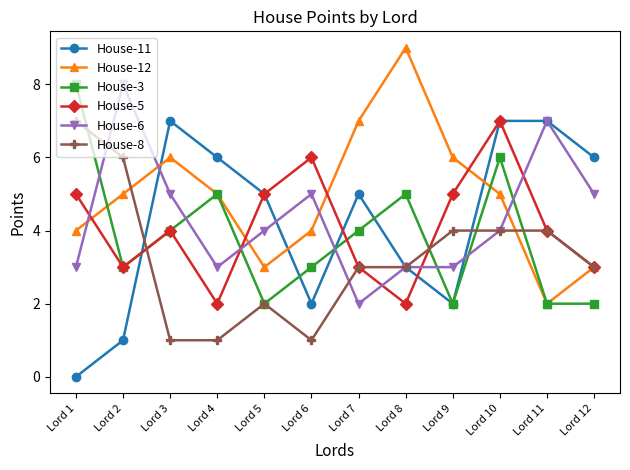

At Lord 1, list the series in order from smallest to largest.

House-11, House-6, House-12, House-5, House-8, House-3